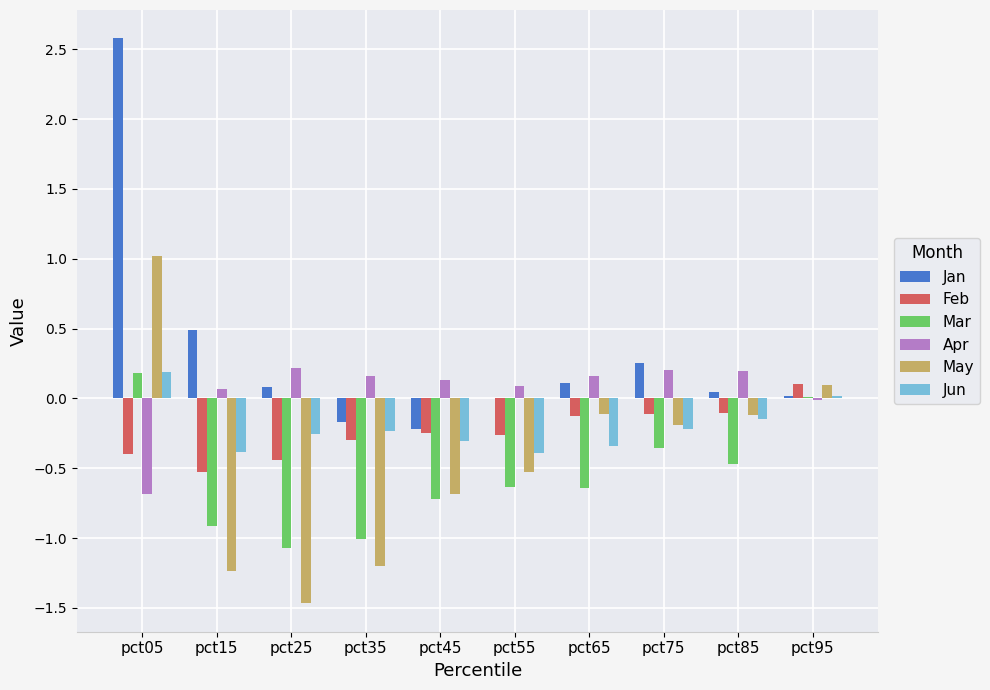

At which category is the sum across all series the highest?

pct05